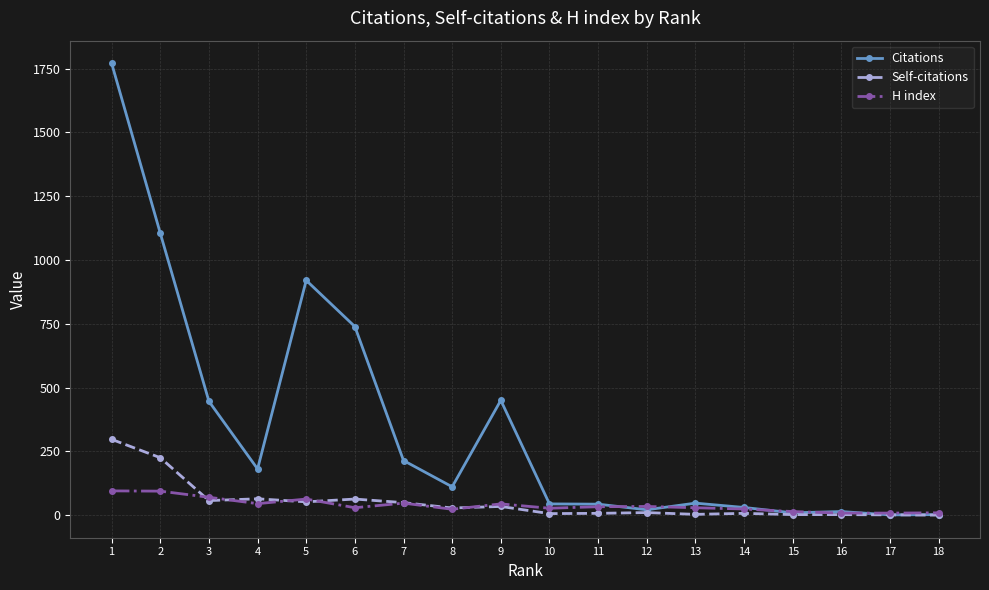

Which series has the largest range (max minus min)?

Citations